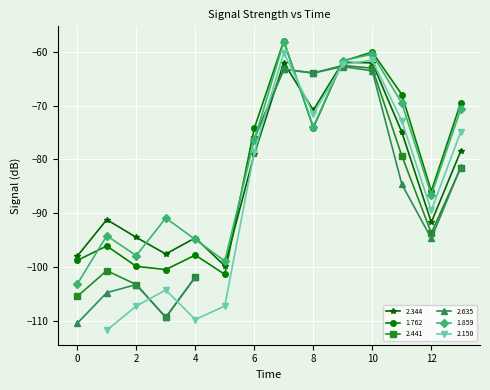

True or false: 1.859 has a value of -34.1 at 10.

False